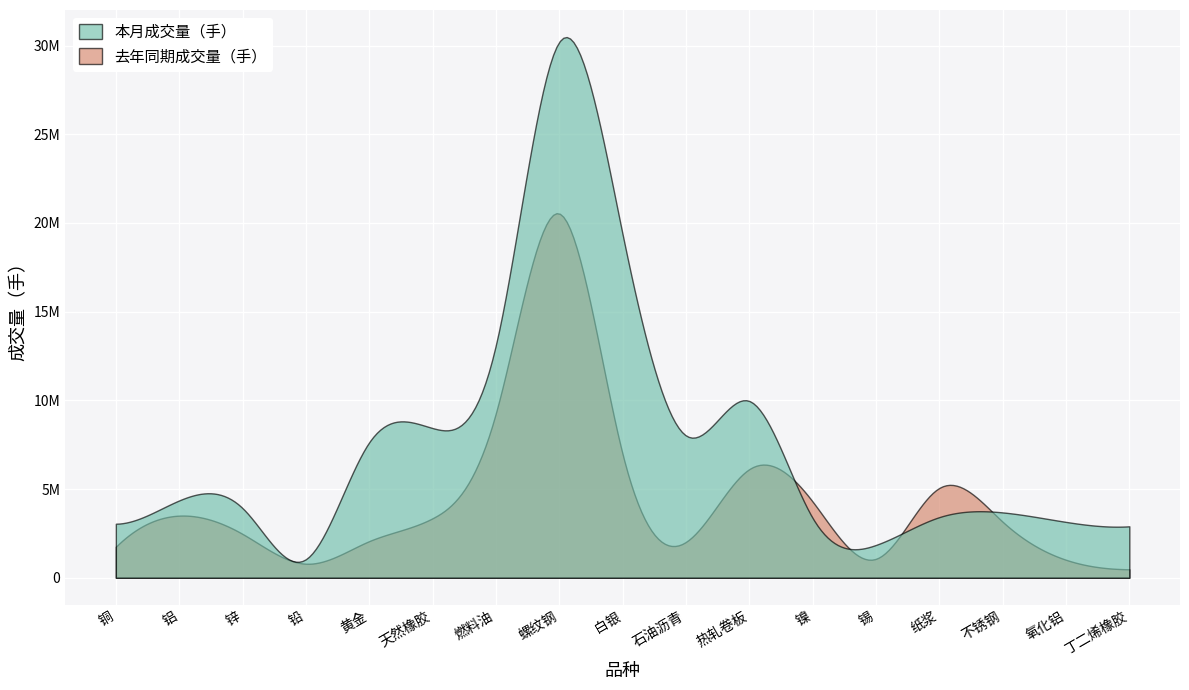

At 铝, list the series in order from largest to smallest.

本月成交量（手）, 去年同期成交量（手）